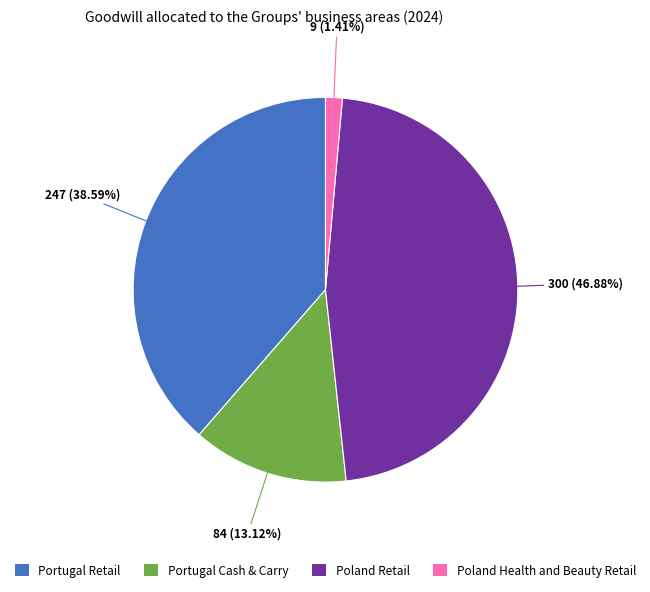

Count the number of slices in the pie.

4